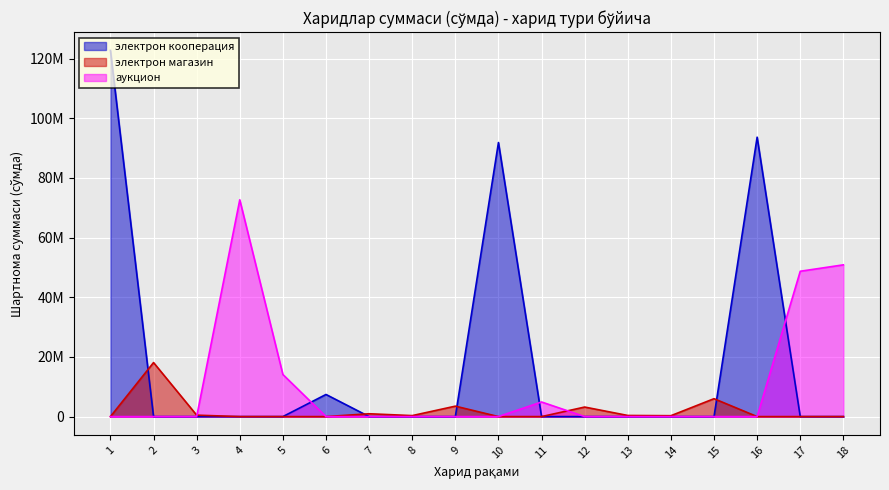

True or false: аукцион and электрон кооперация cross at least once.

True